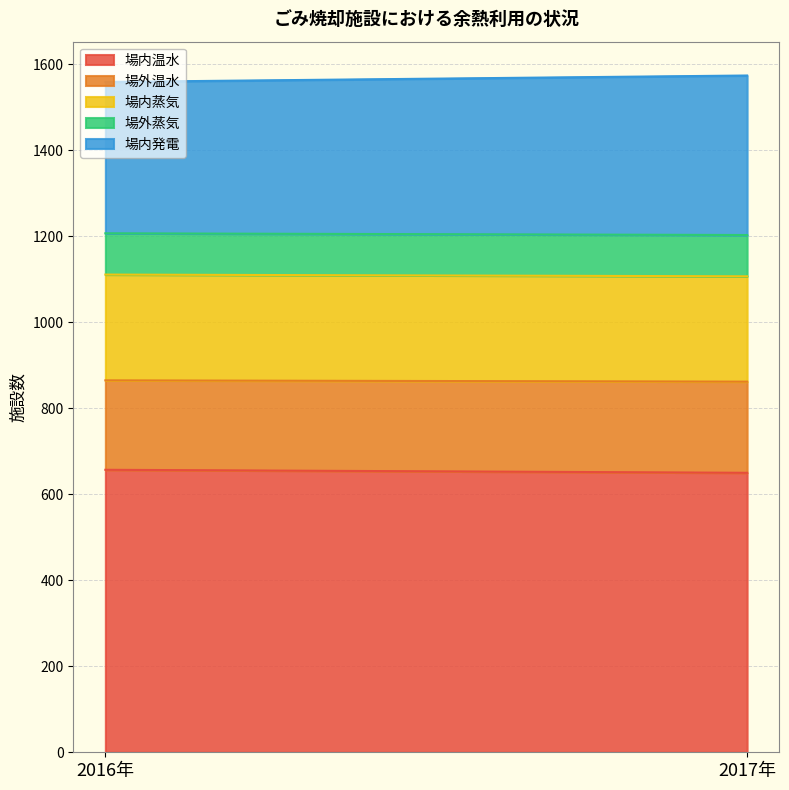

Read the 場内発電 value at 2016年.

352